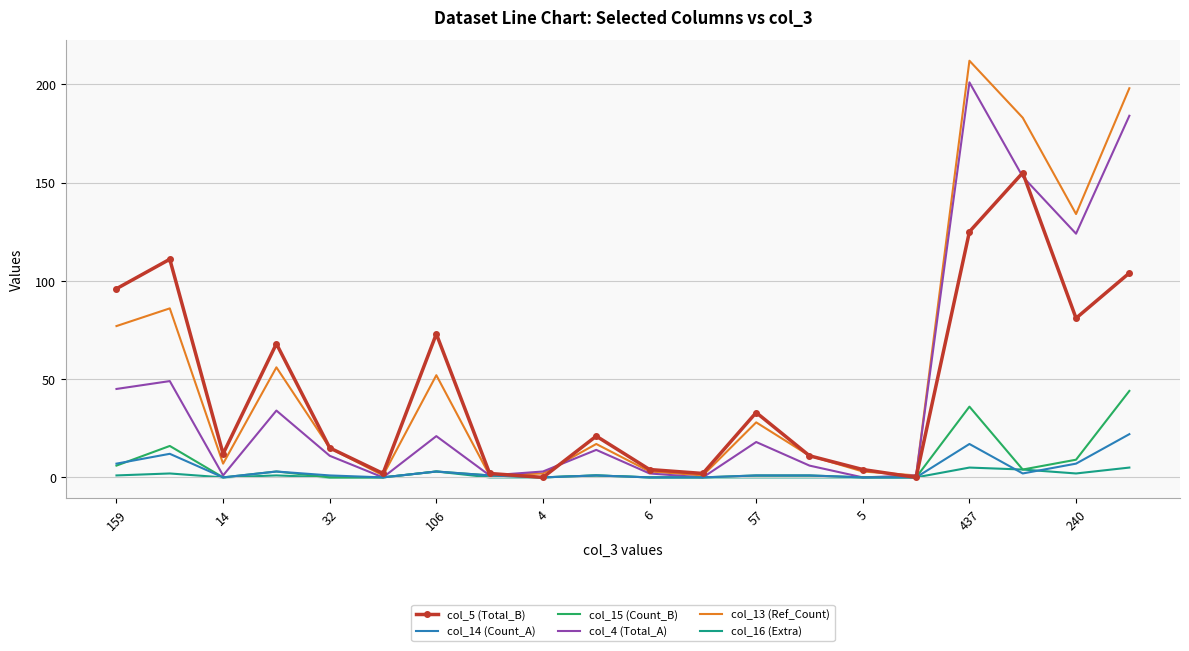

Which series has the largest range (max minus min)?

col_13 (Ref_Count)